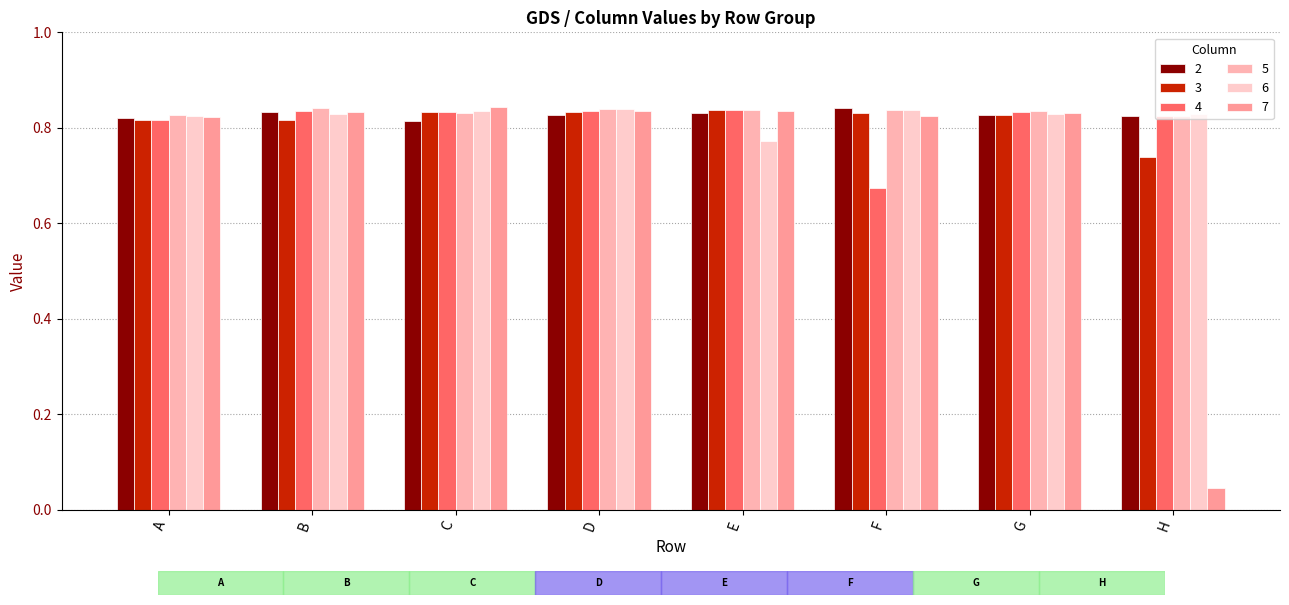

Are the bars horizontal?

No